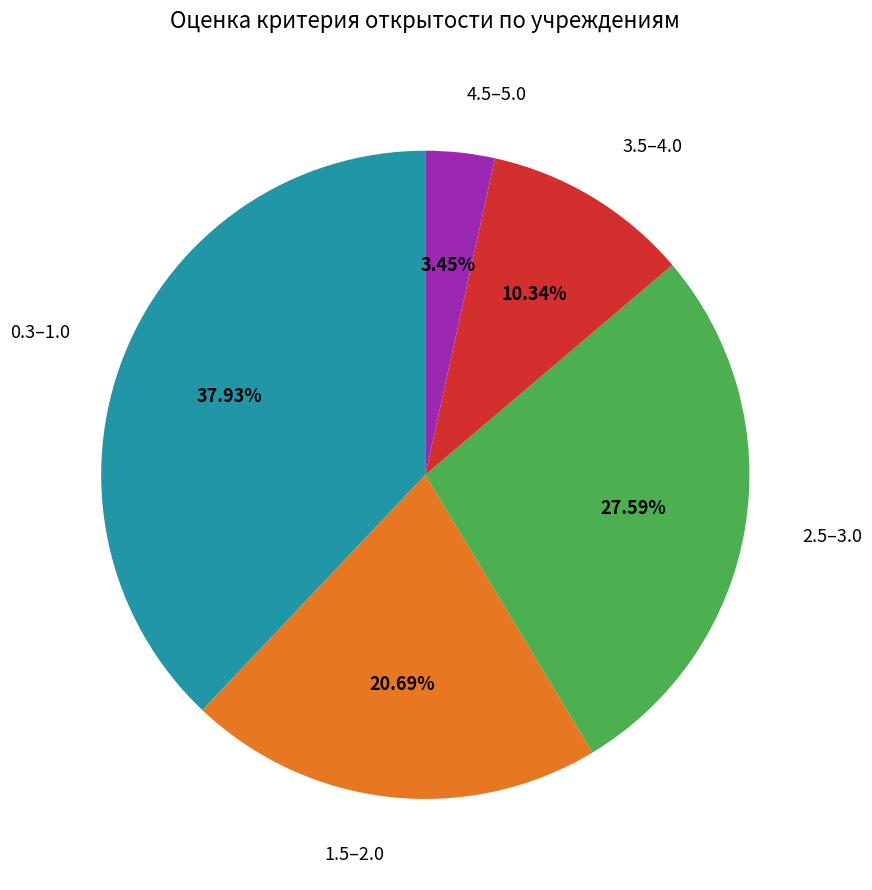

Which category has the biggest portion of the pie?

0.3–1.0